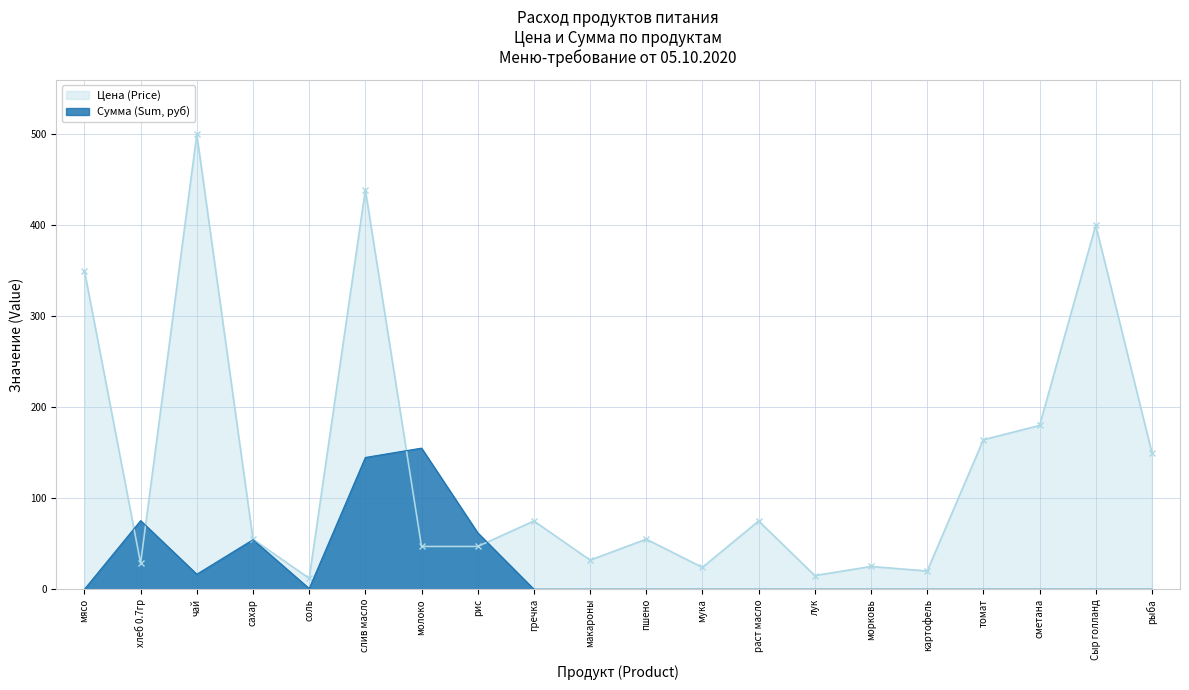

Which series changed the most between рис and Сыр голланд?

Цена (Price)